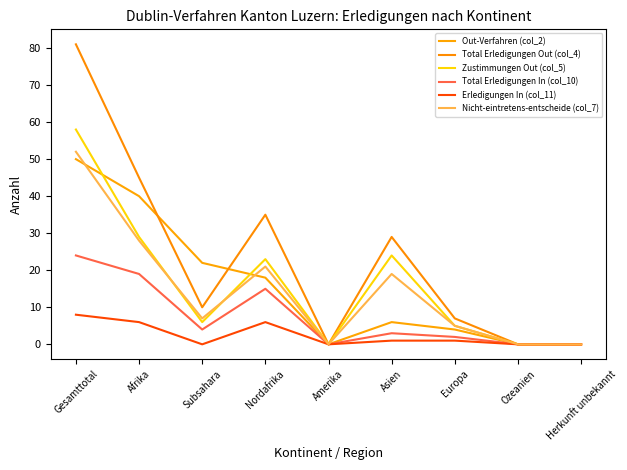

What is the label of the 2nd point from the right?

Ozeanien